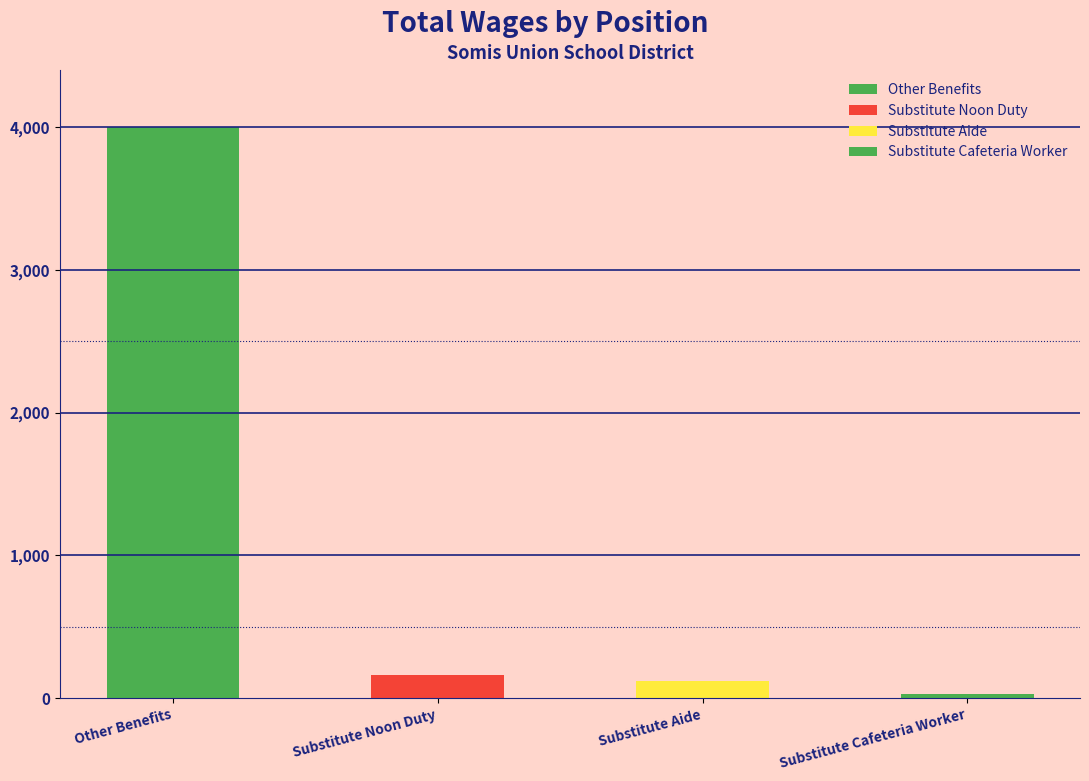

Which has a higher value, Substitute Noon Duty or Substitute Cafeteria Worker?

Substitute Noon Duty